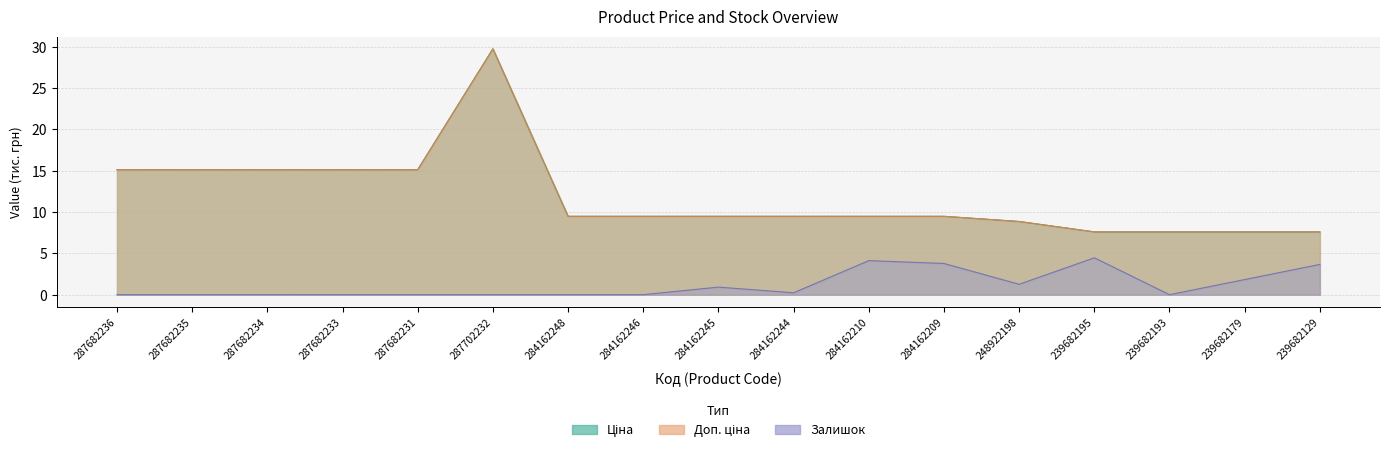

Reading left to right, transcribe all the data shown in this chart.

Ціна: 15.1	15.1	15.1	15.1	15.1	29.7	9.5	9.5	9.5	9.5	9.5	9.5	8.9	7.6	7.6	7.6	7.6
Доп. ціна: 15.1	15.1	15.1	15.1	15.1	29.7	9.5	9.5	9.5	9.5	9.5	9.5	8.9	7.6	7.6	7.6	7.6
Залишок: 0.0	0.0	0.0	0.0	0.0	0.0	0.0	0.0	0.9	0.2	4.1	3.8	1.3	4.5	0.0	1.8	3.7